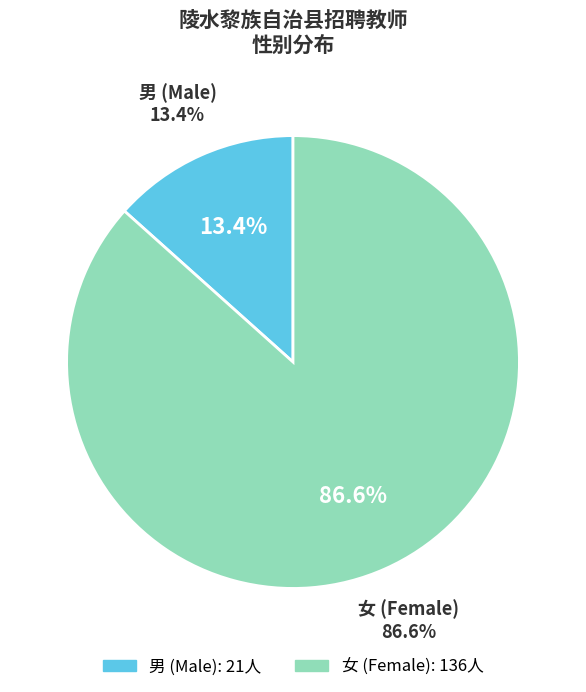

Count the number of slices in the pie.

2